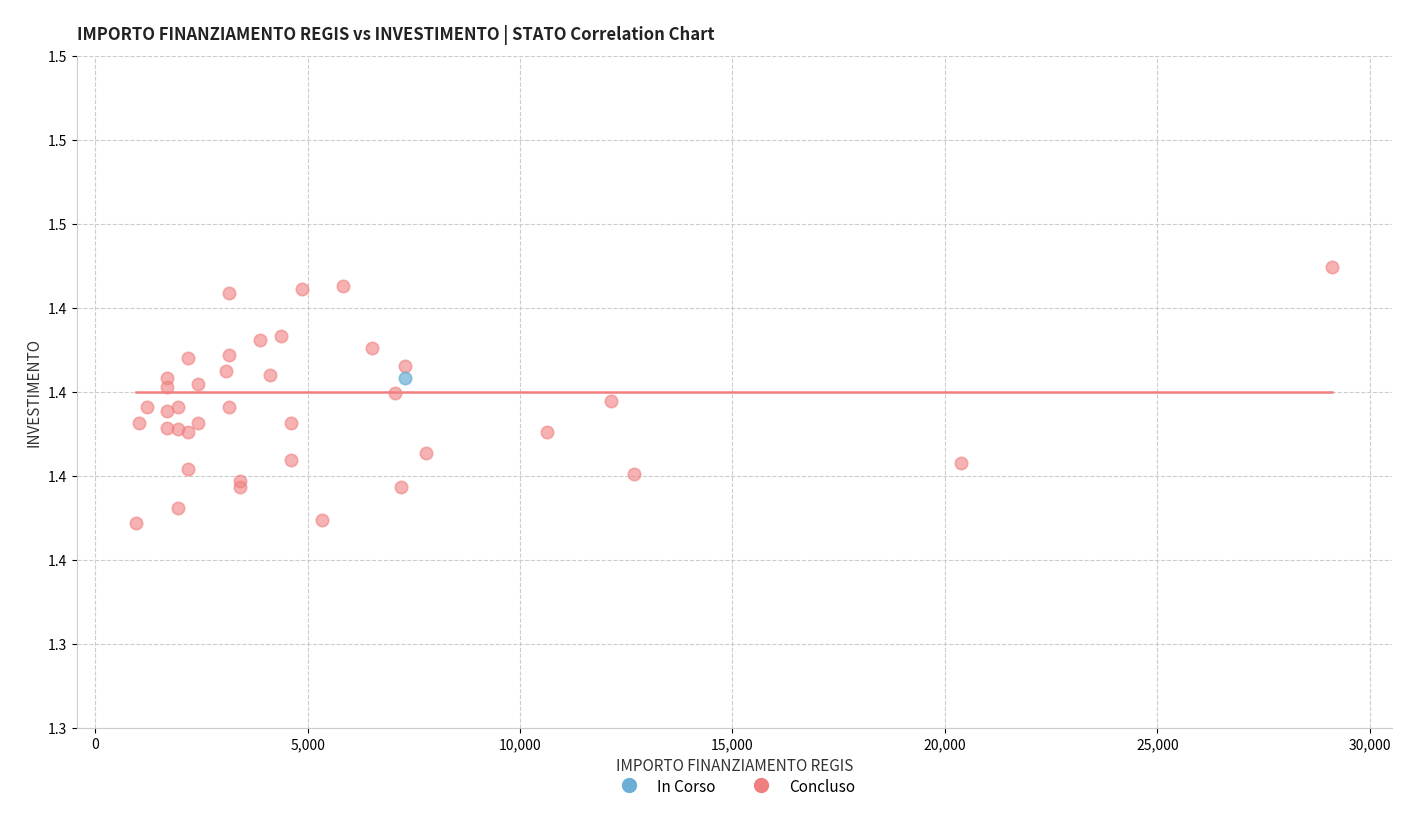

What are all the series names shown in the legend?

In Corso, Concluso